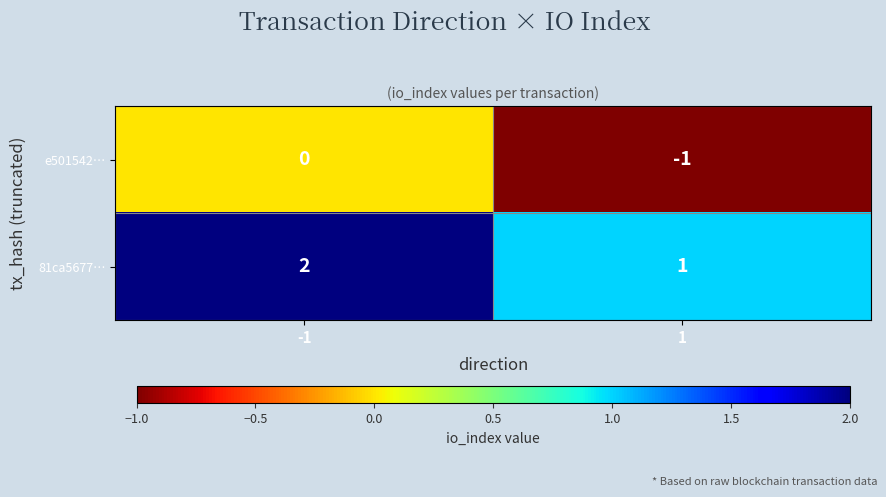

What is the difference between the highest and lowest values at 1?

2